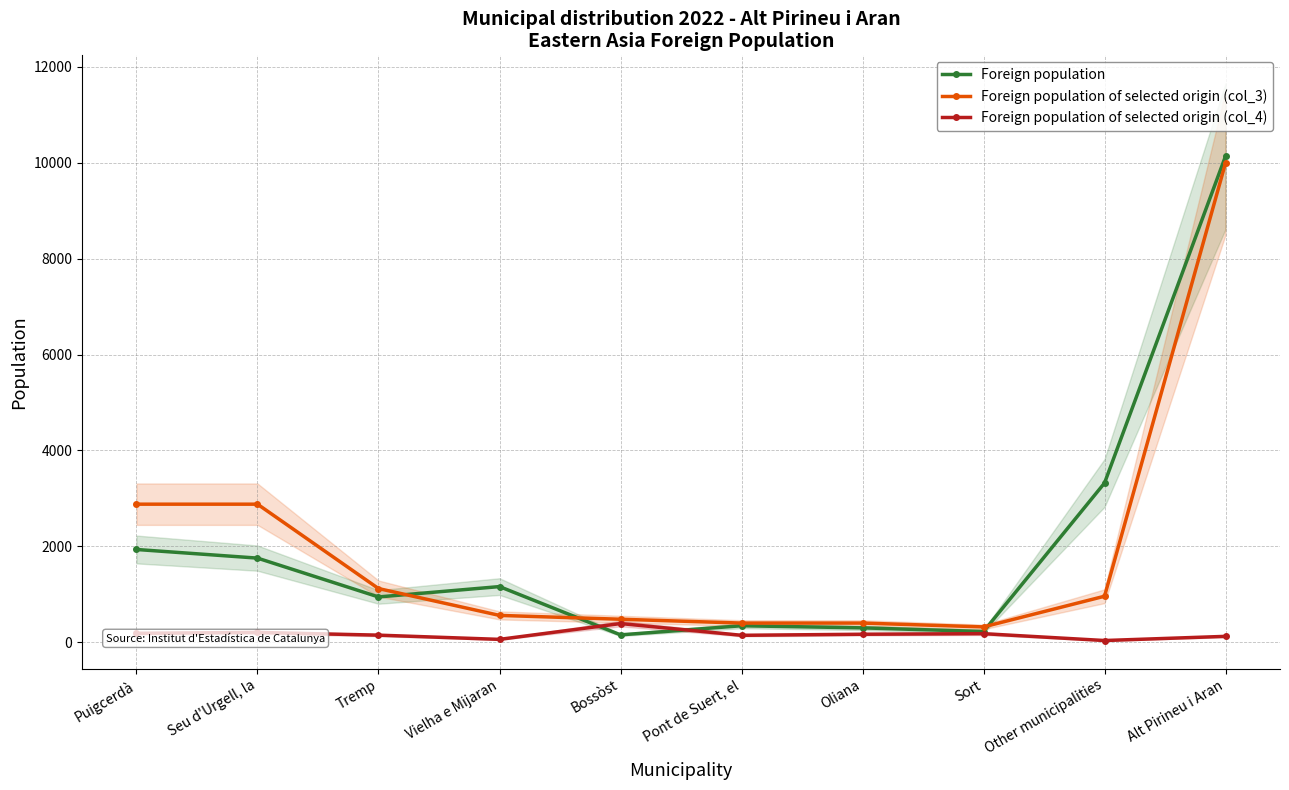

At which label does Foreign population of selected origin (col_4) first exceed 167?

Puigcerdà